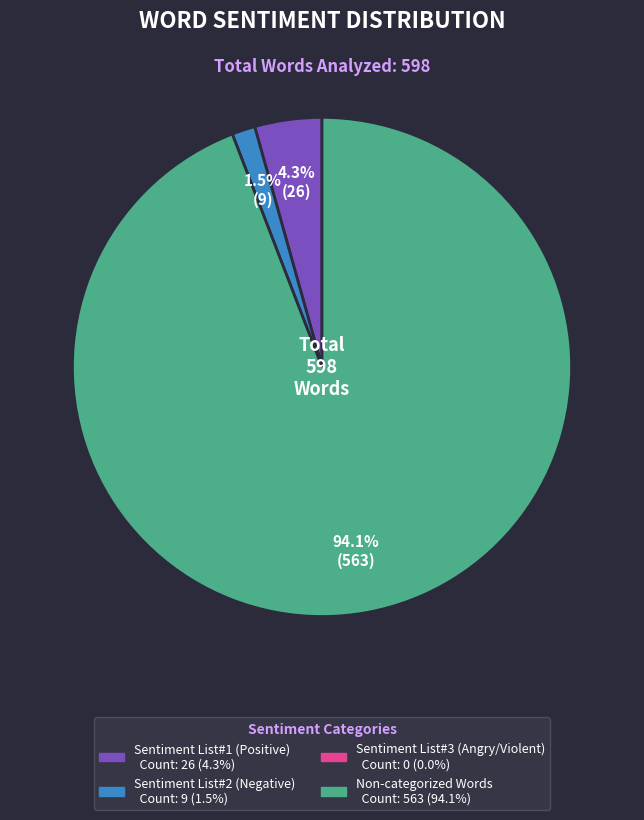

Does any single category account for the majority?

Yes